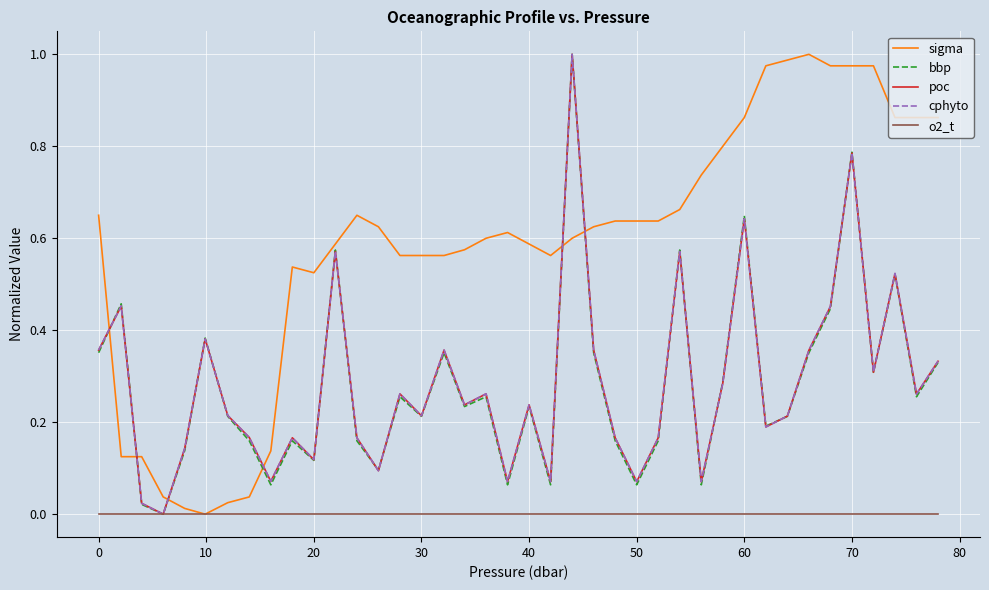

What is the sum of all bbp values?

11.3